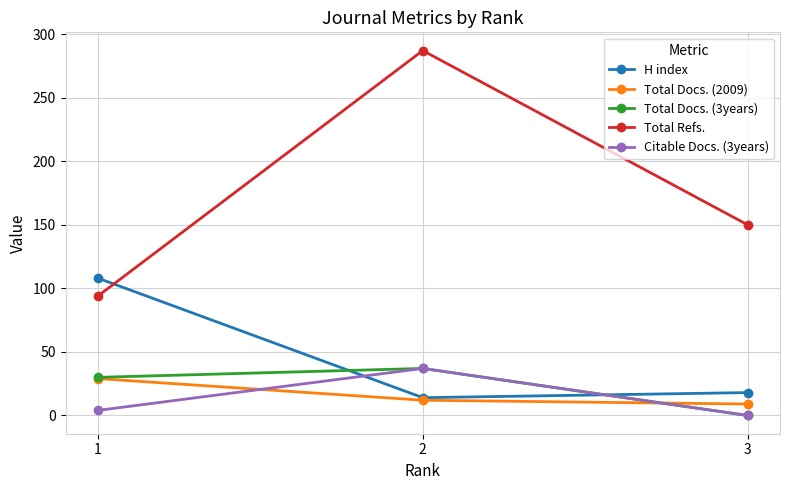

Reading left to right, what are all the values shown in this chart?

H index: 1=108	2=14	3=18
Total Docs. (2009): 1=29	2=12	3=9
Total Docs. (3years): 1=30	2=37	3=0
Total Refs.: 1=94	2=287	3=150
Citable Docs. (3years): 1=4	2=37	3=0